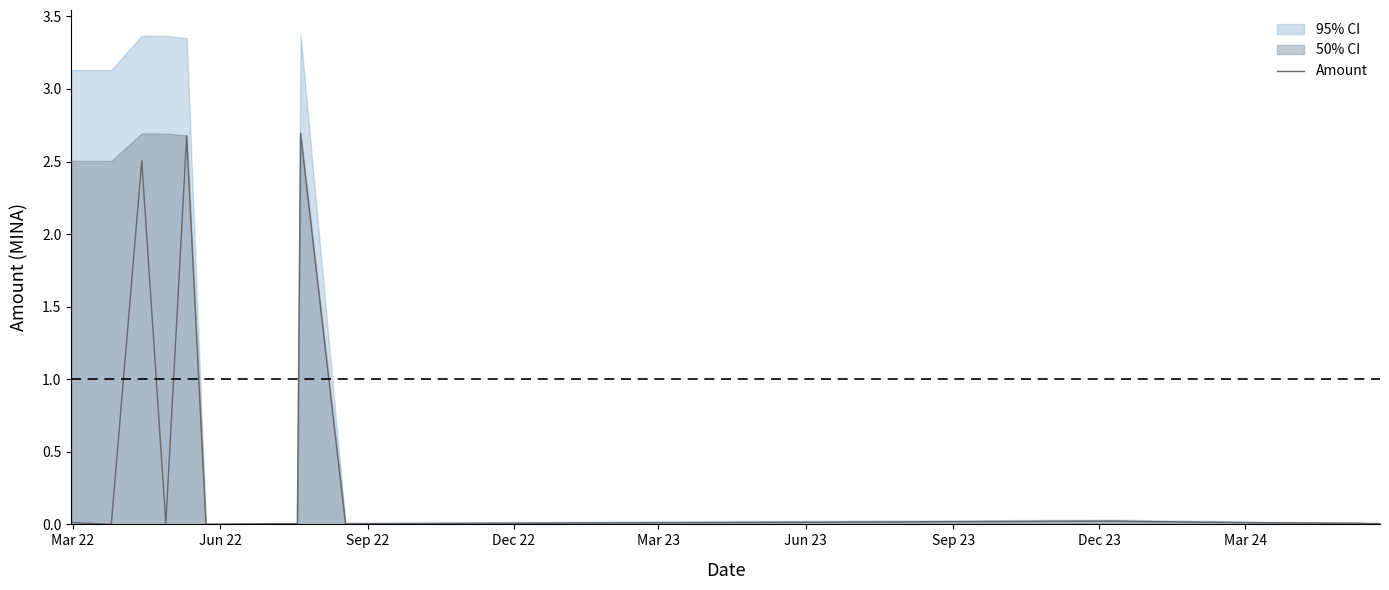

What is the difference between the second highest and second lowest values?

2.7